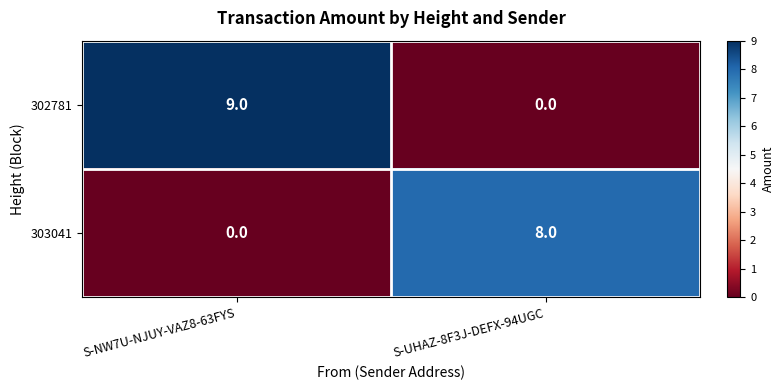

Which series has the largest total across all categories?

302781